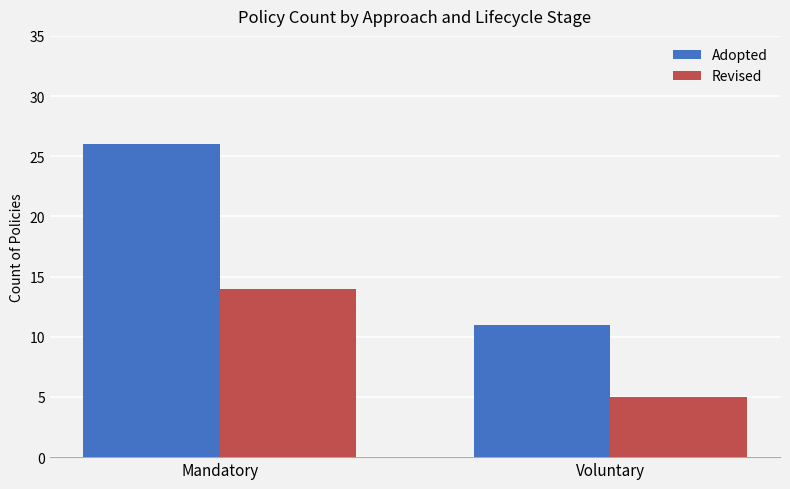

Are the bars grouped side by side (vs. stacked)?

Yes